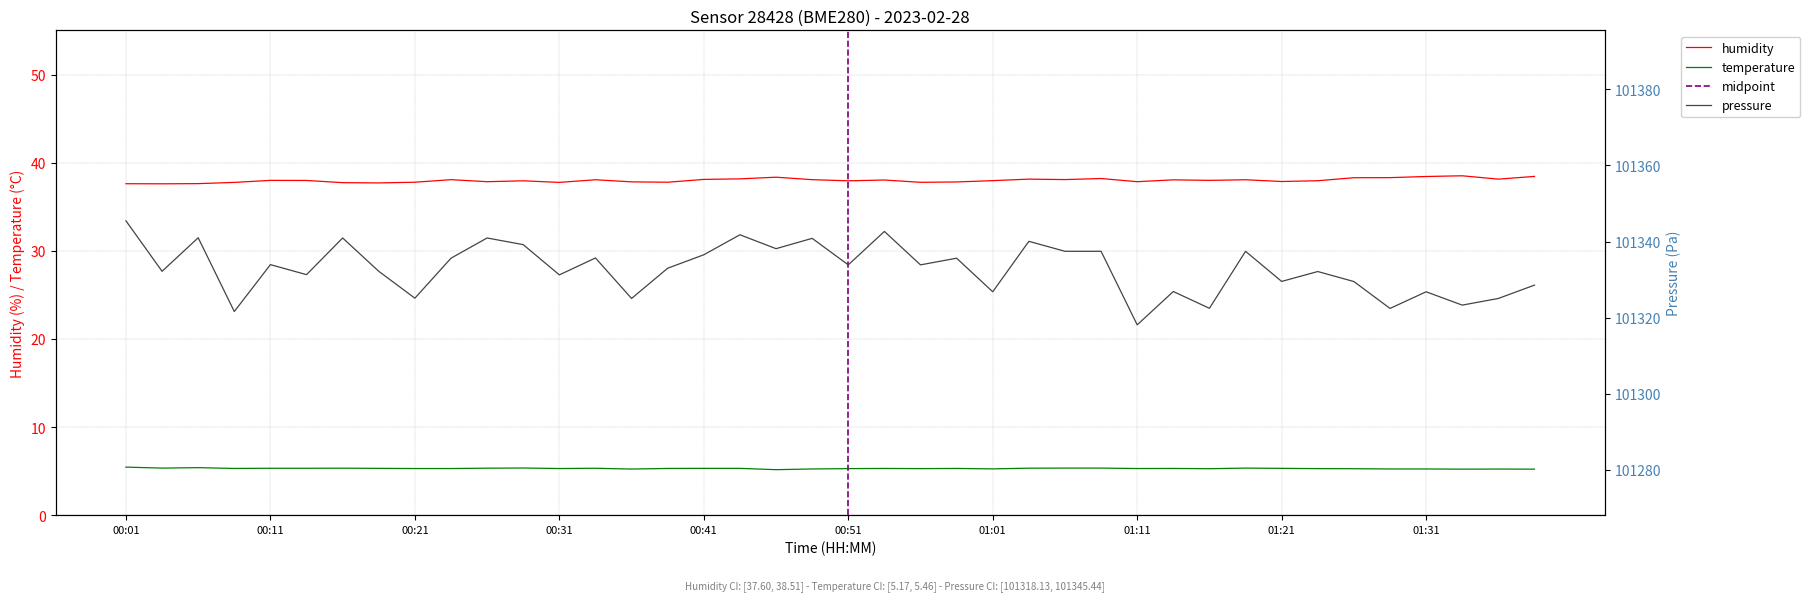

Is the value of temperature at 00:53 greater than the value of humidity at 01:13?

No